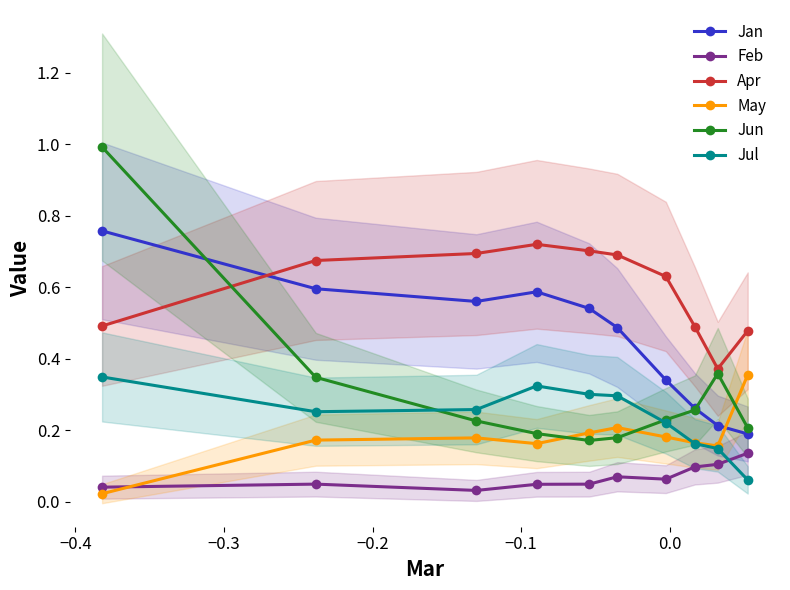

True or false: Apr and Jul cross at least once.

False